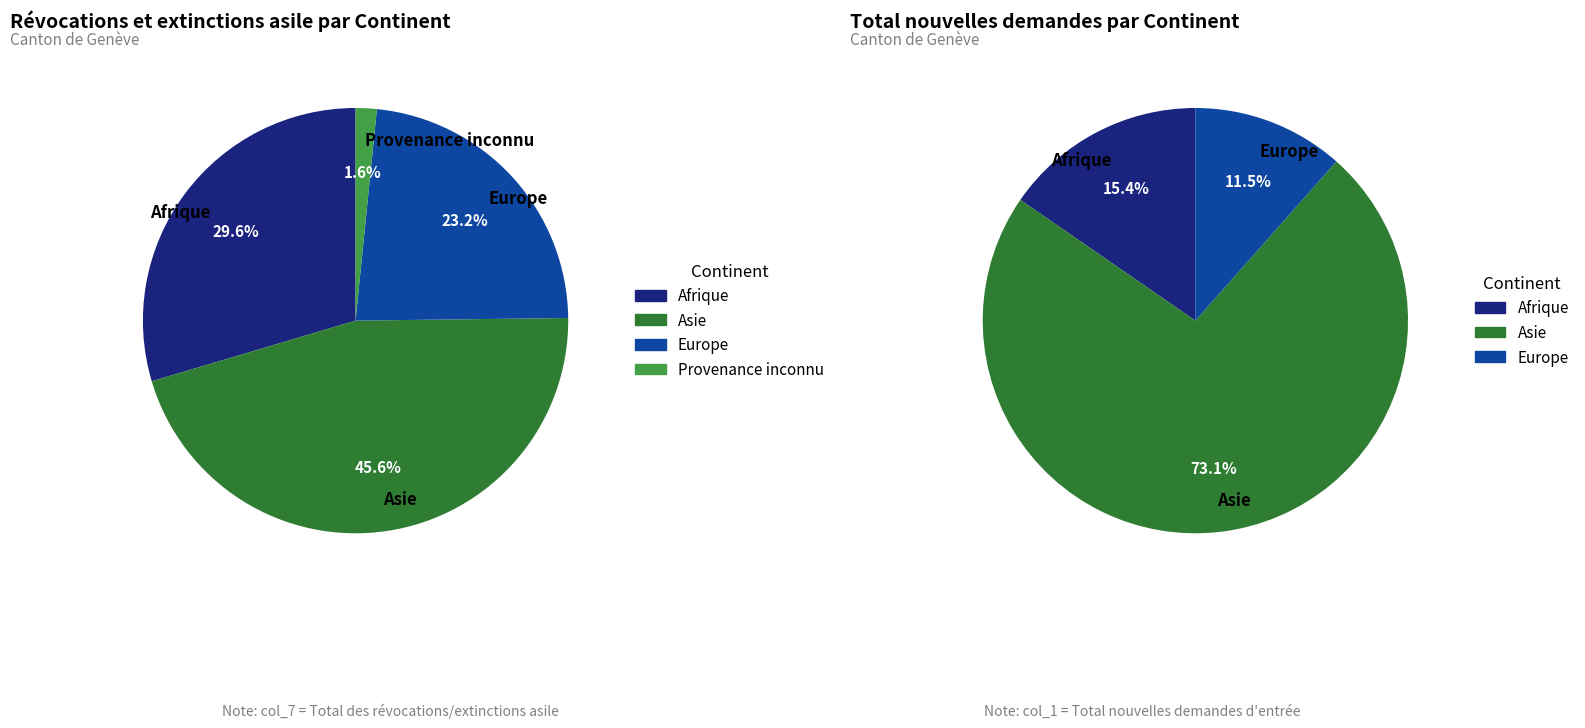

What is the largest slice in the pie chart?

Asie